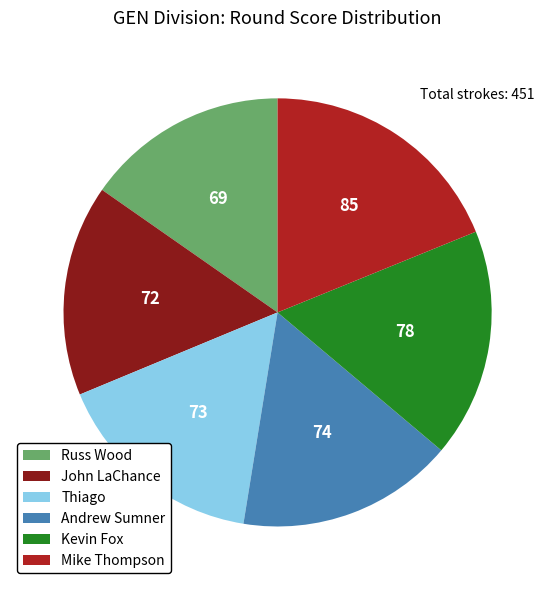

The Kevin Fox slice represents 17% of the pie. True or false?

True